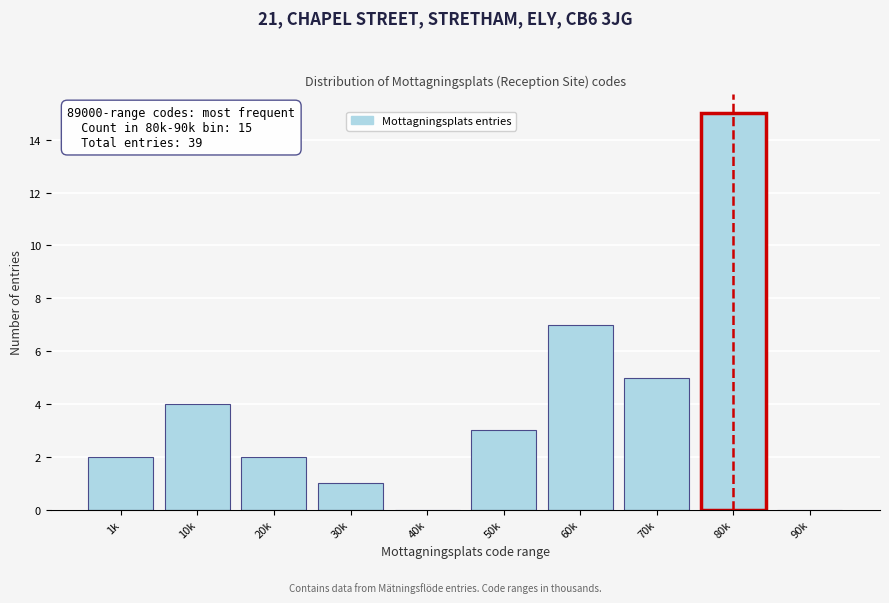

Reading right to left, extract all data points from this chart.

90k=0	80k=15	70k=5	60k=7	50k=3	40k=0	30k=1	20k=2	10k=4	1k=2